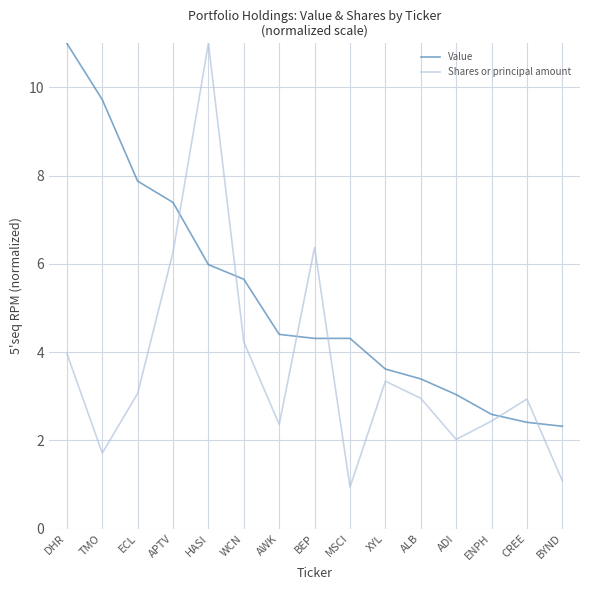

At which label does Shares or principal amount first exceed 2?

DHR